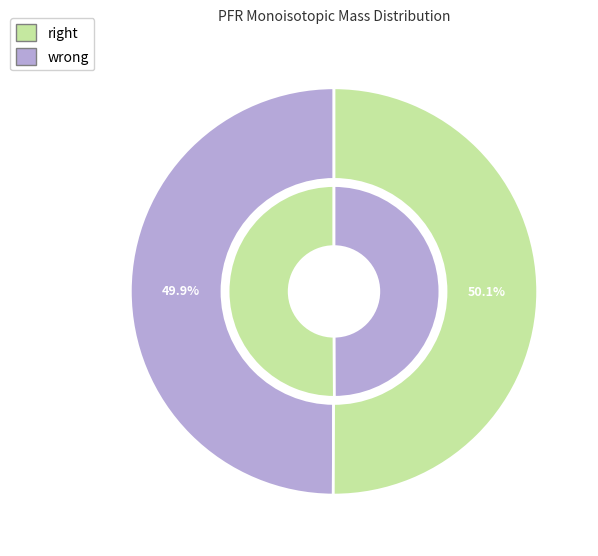

Count the number of slices in the pie.

2